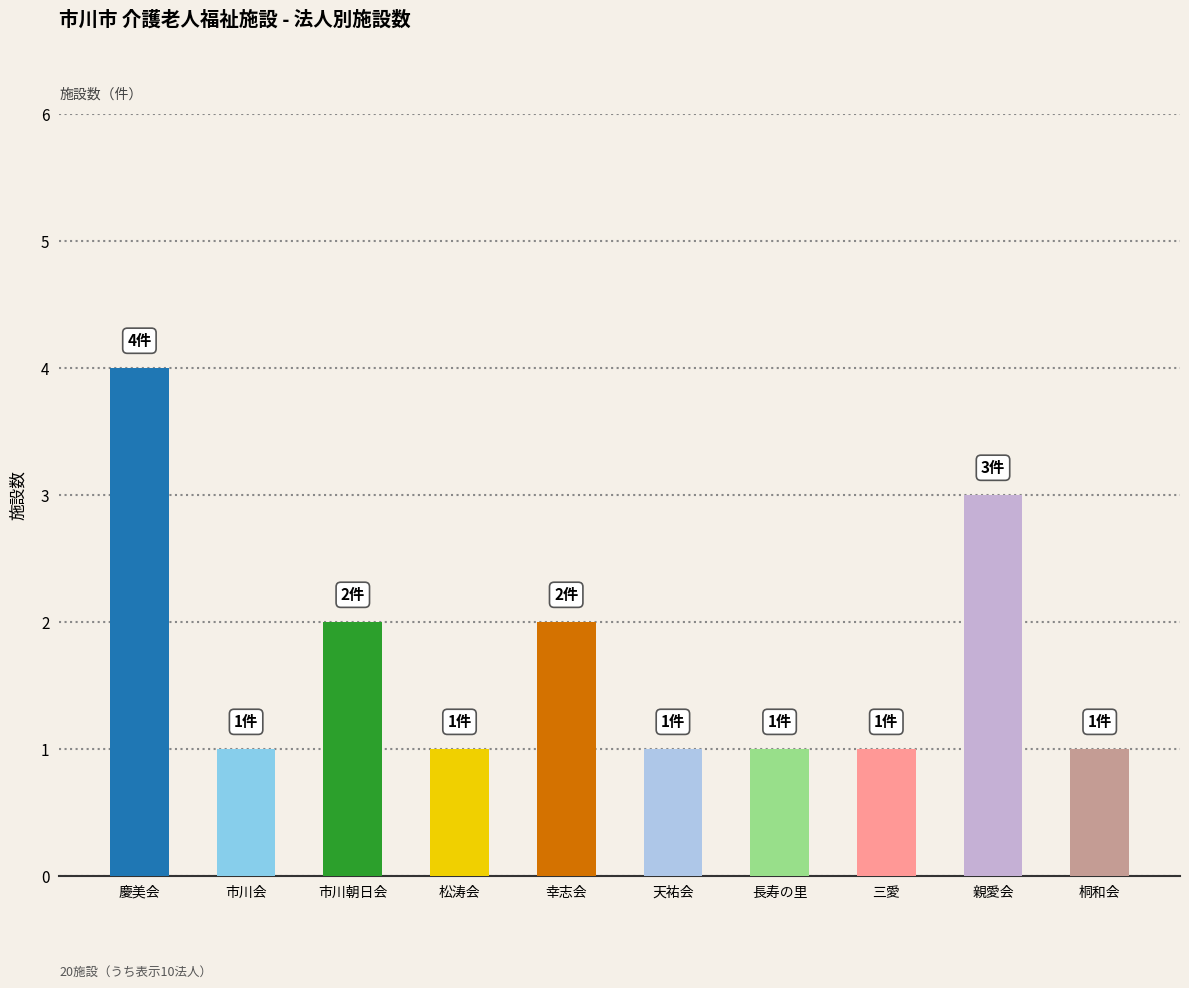

Between 幸志会 and 松涛会, which is larger?

幸志会